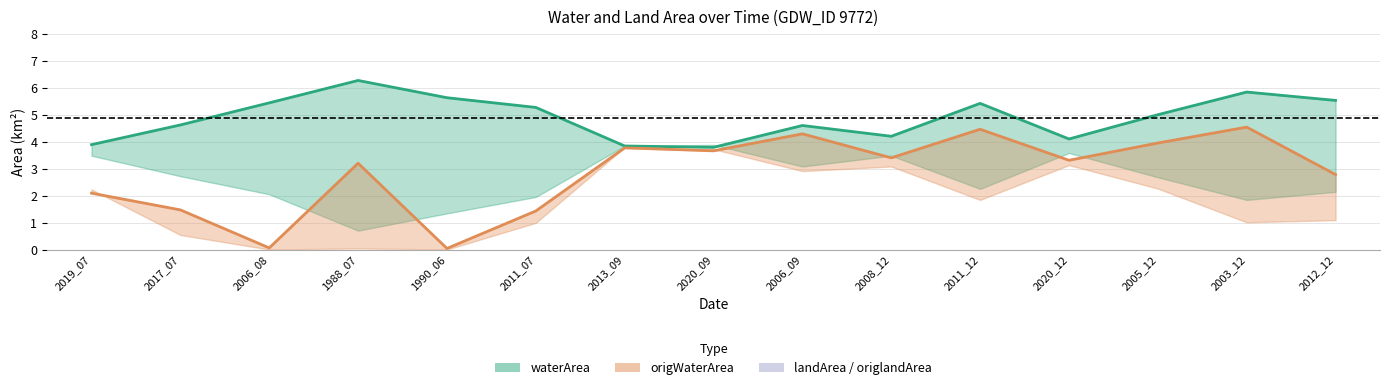

How many values in the origWaterArea (line) series are below 3?

6